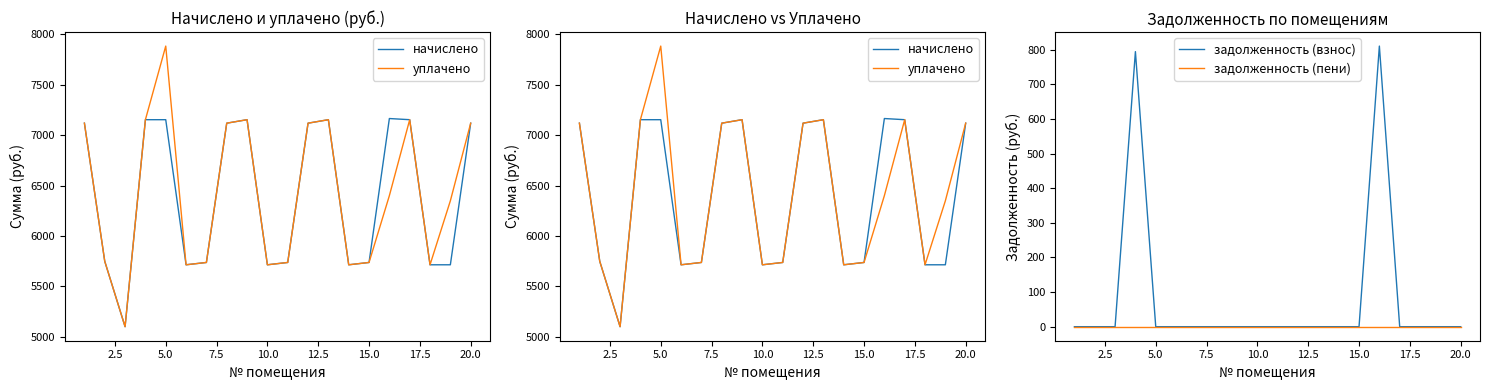

What is the difference between the maximum and minimum values in the уплачено series?

2785.0